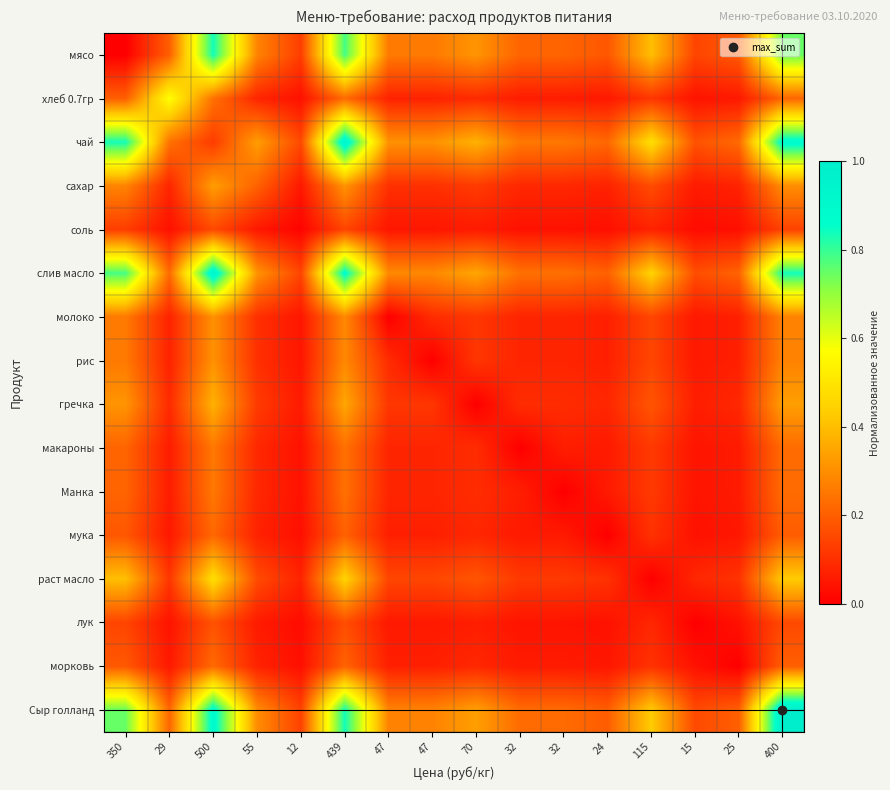

At which category does the chart reach its minimum across all series?

350